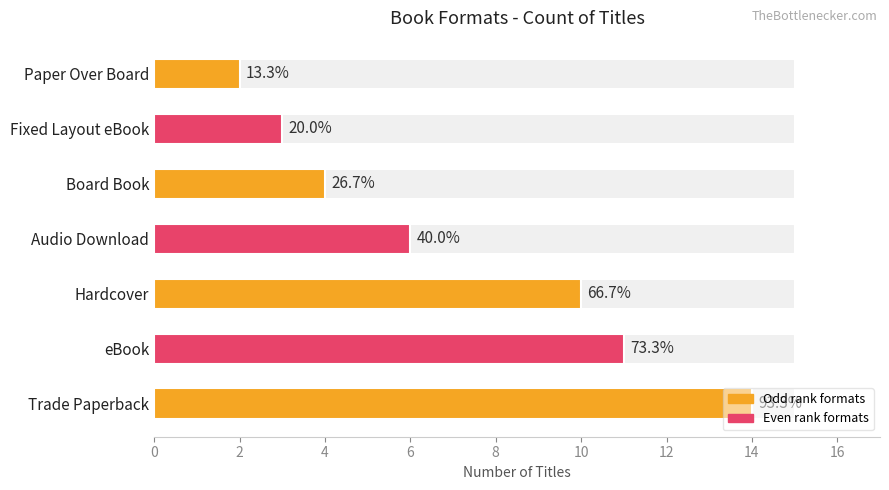

What is the average value?

7